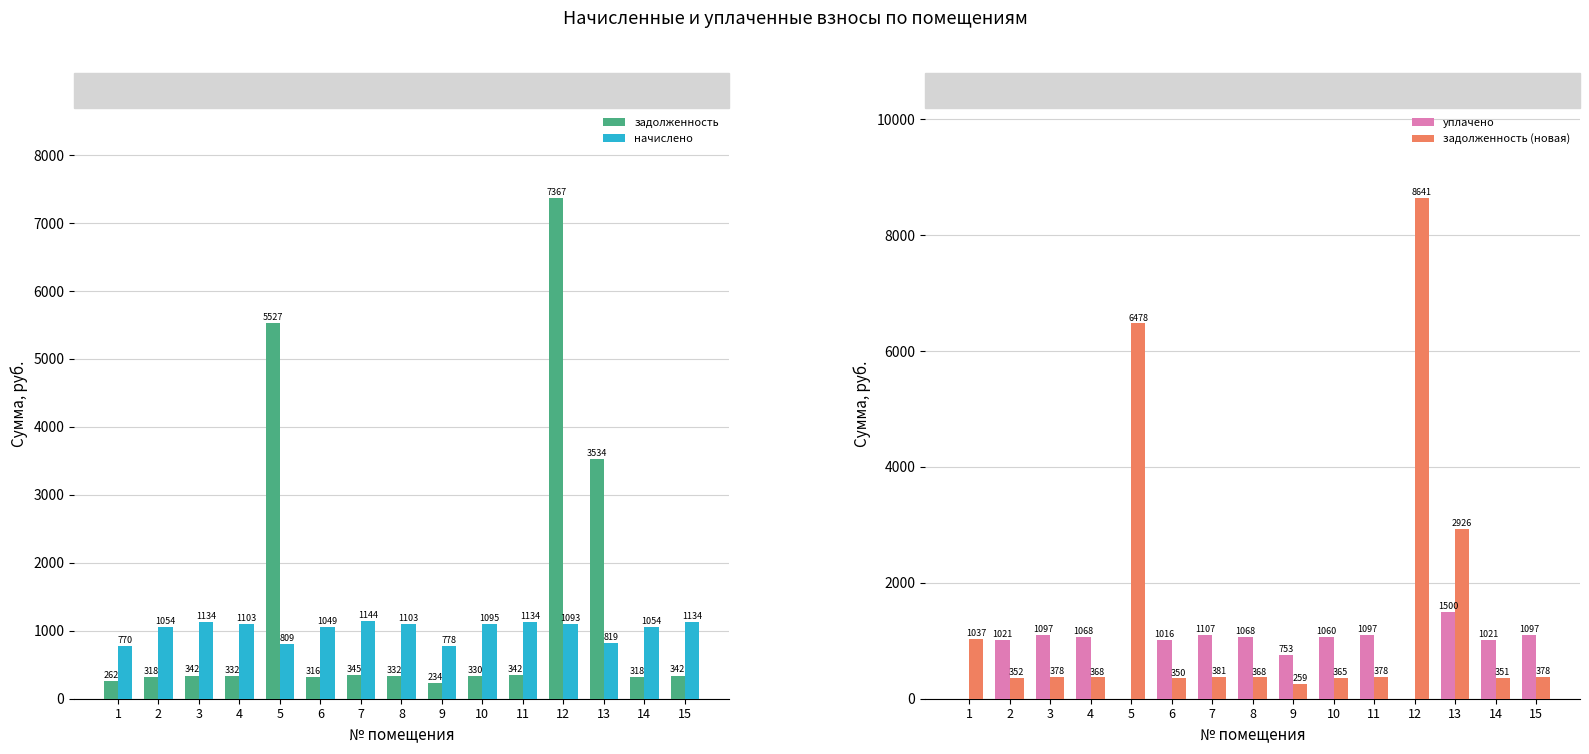

How many values in the задолженность (новая) series exceed 377?

8